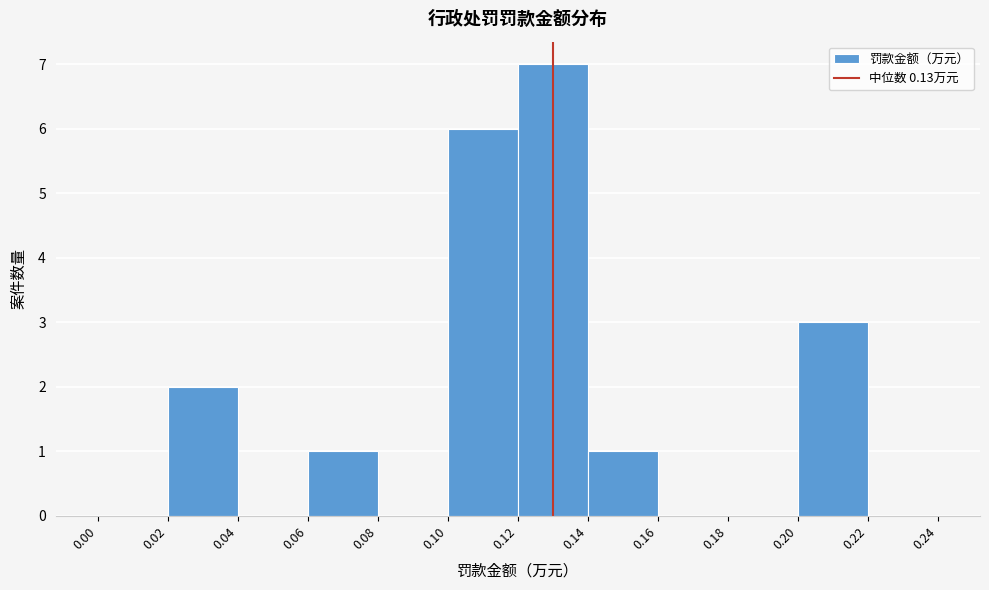

How tall is the bar that spans 0.12 to 0.14 on the x-axis? The values are not printed on the chart, so give them approximately, as read against the axis.

7